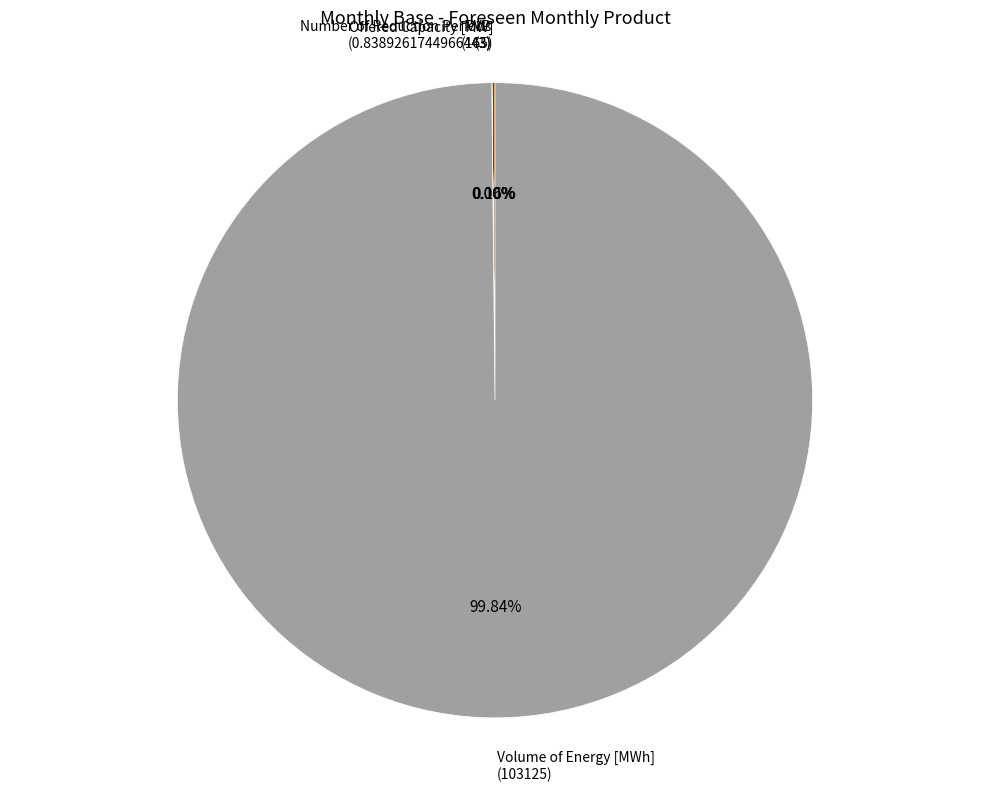

Which category has the biggest portion of the pie?

Volume of Energy [MWh]